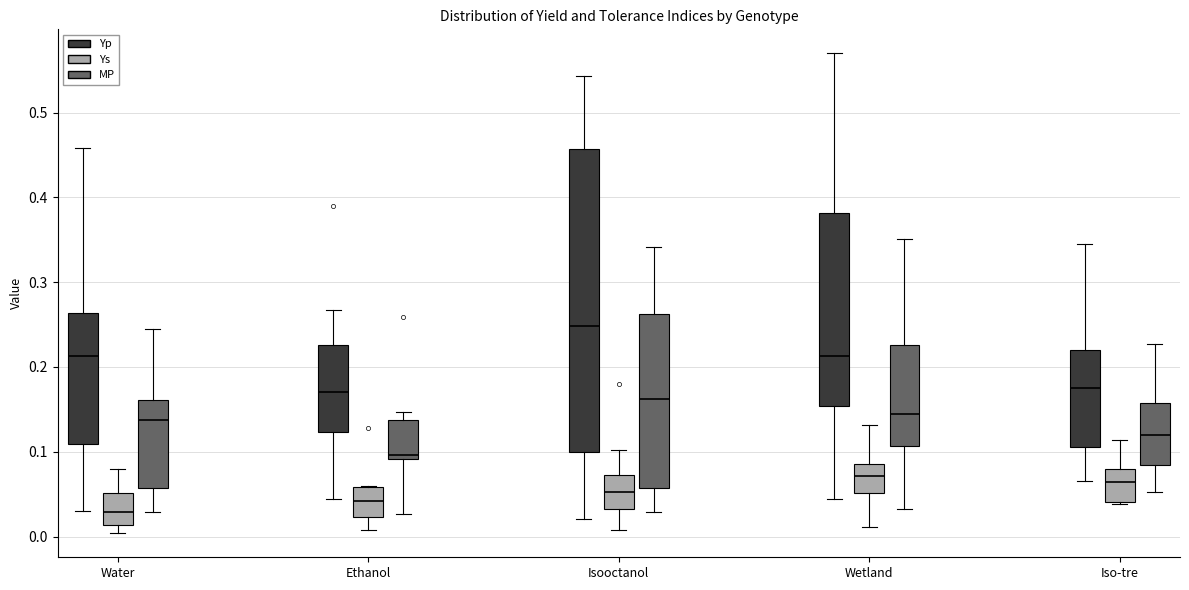

Where is the lower edge of the box for Water (MP) on the y-axis? The values are not printed on the chart, so give them approximately, as read against the axis.

0.06